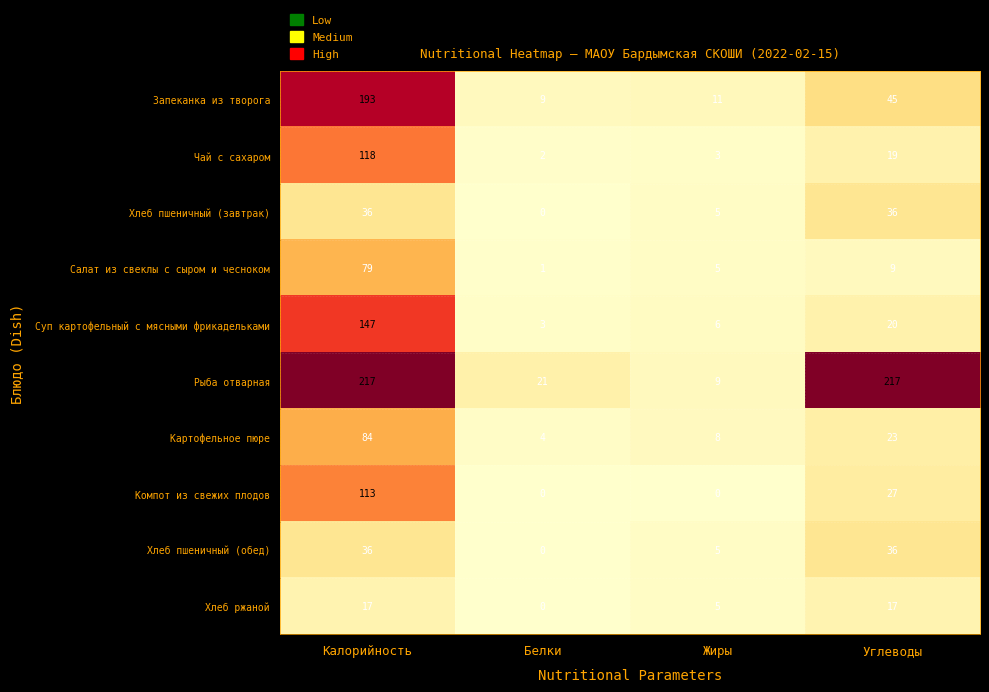

What is the total value across all series at Белки?

40